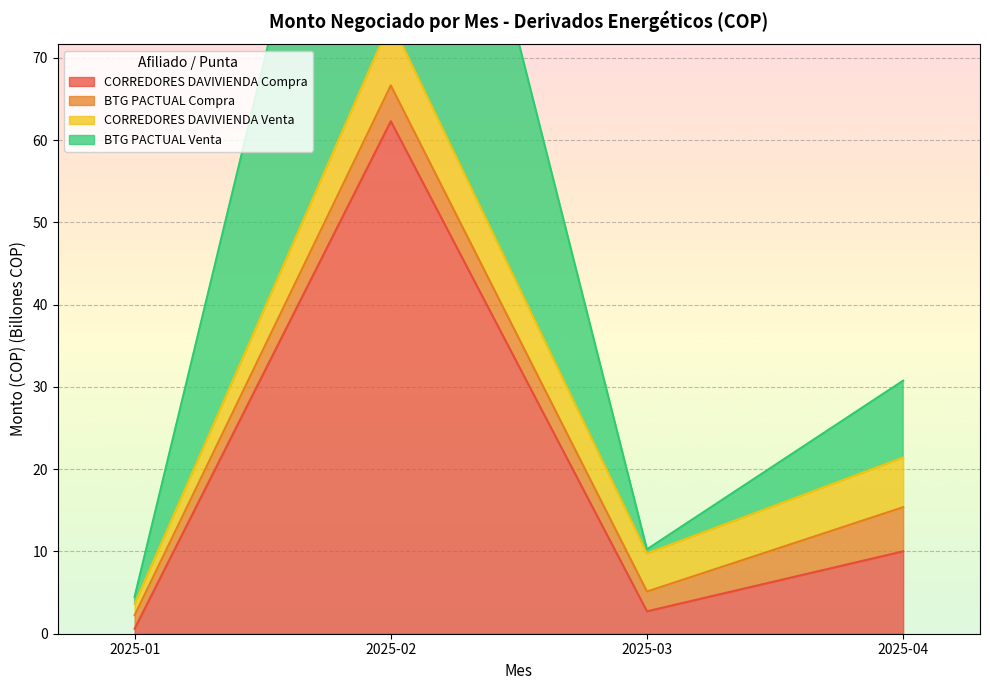

At which label is CORREDORES DAVIVIENDA Compra closest to 31?

2025-04